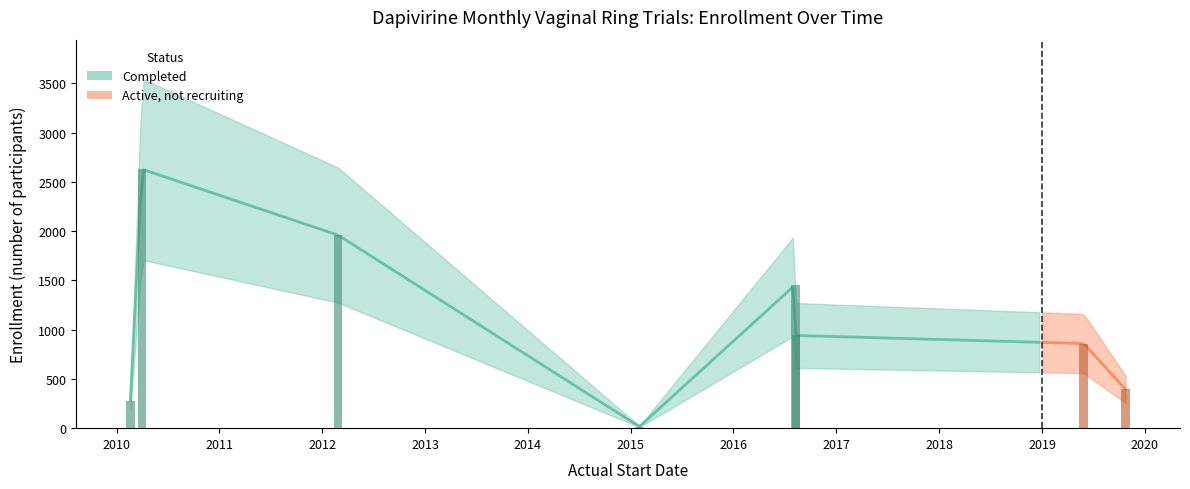

Is it true that the value at 2016-08-10 is 422?

False